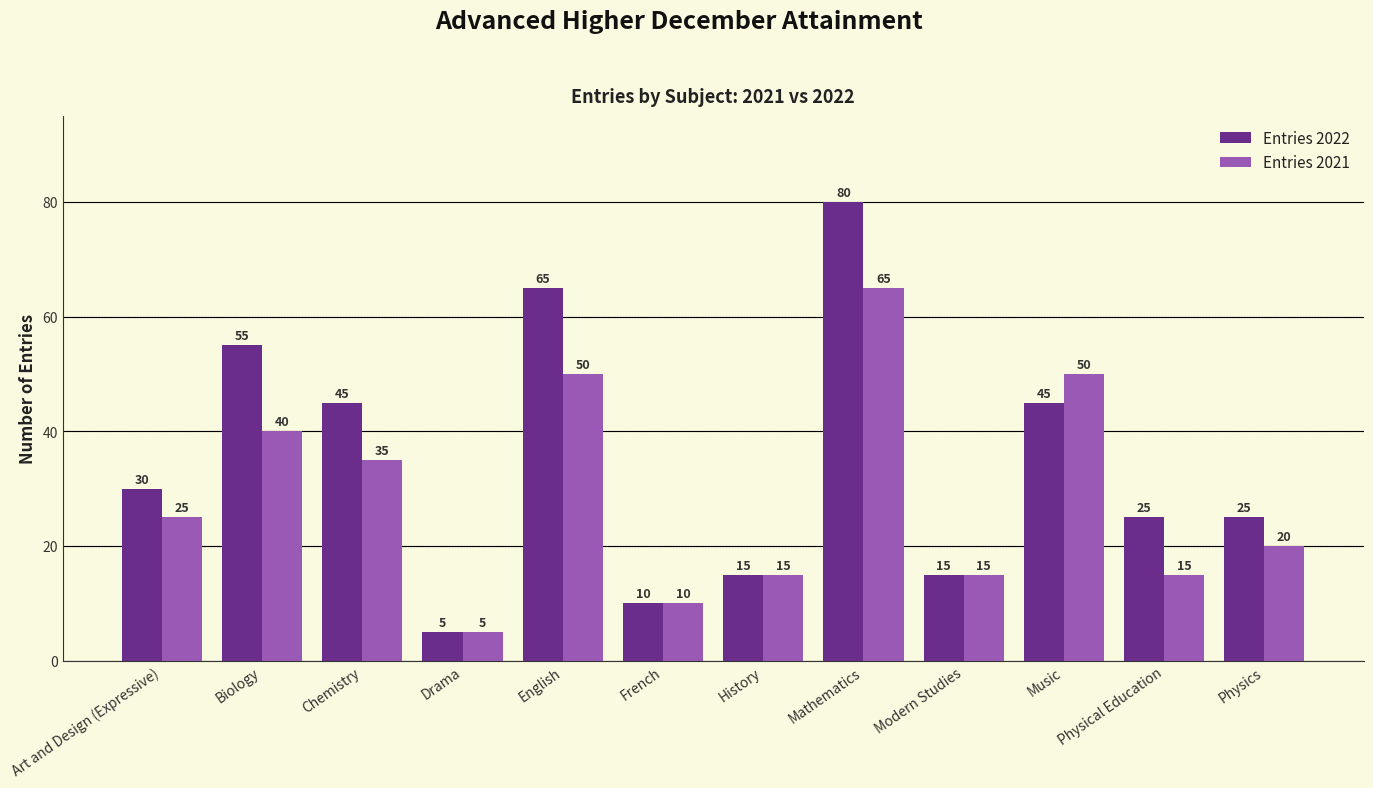

Reading left to right, list all the values displayed in this chart.

Entries 2022: 30	55	45	5	65	10	15	80	15	45	25	25
Entries 2021: 25	40	35	5	50	10	15	65	15	50	15	20